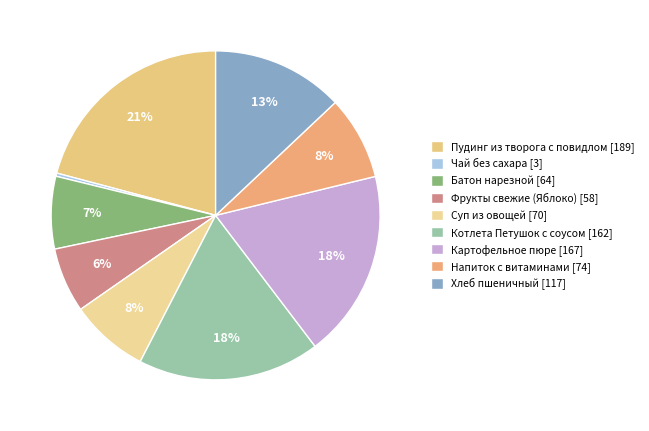

To the nearest percent, what percentage of the pie is Картофельное пюре?

18%